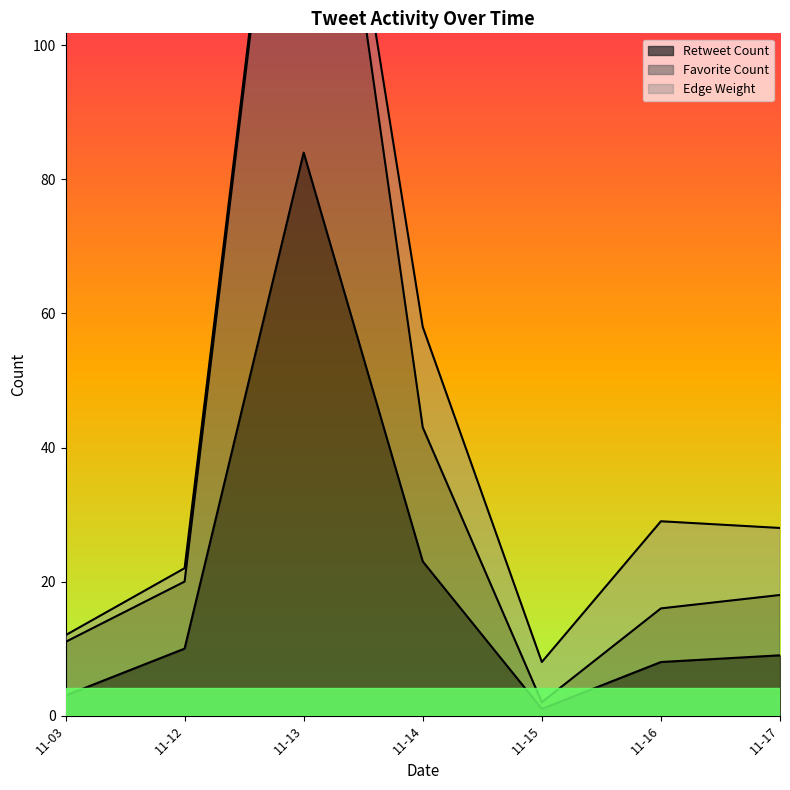

At which category is the sum across all series the highest?

2020-11-13